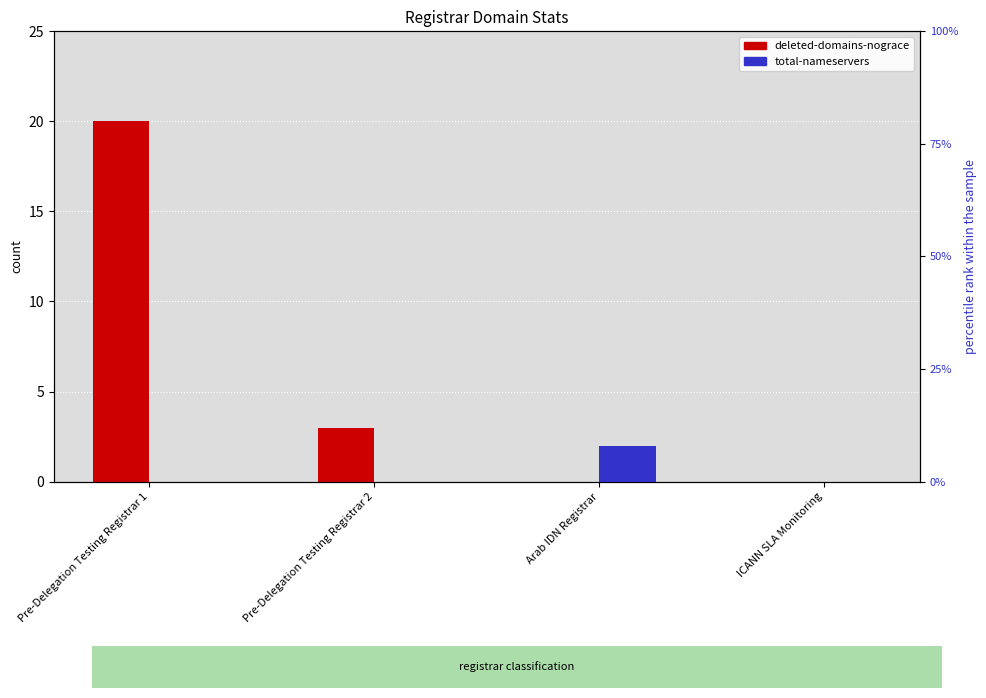

What is the average value of the deleted-domains-nograce series?

6